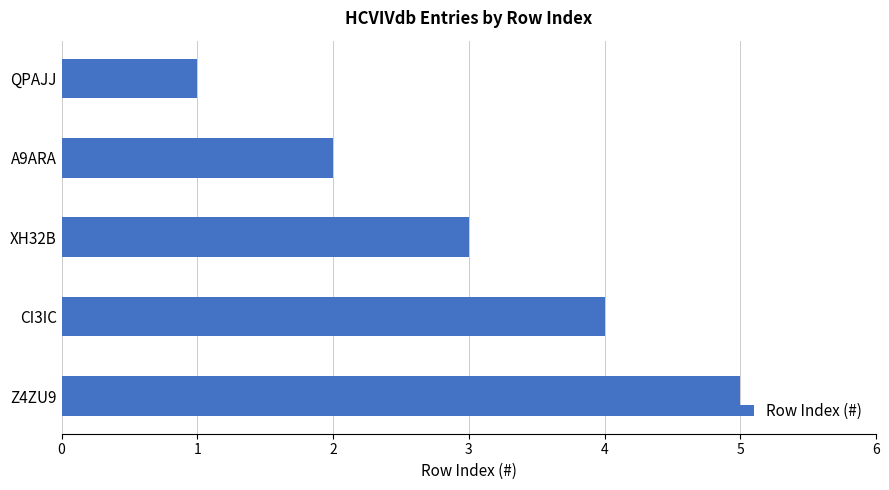

List the labels in order of value, largest first.

Z4ZU9, CI3IC, XH32B, A9ARA, QPAJJ